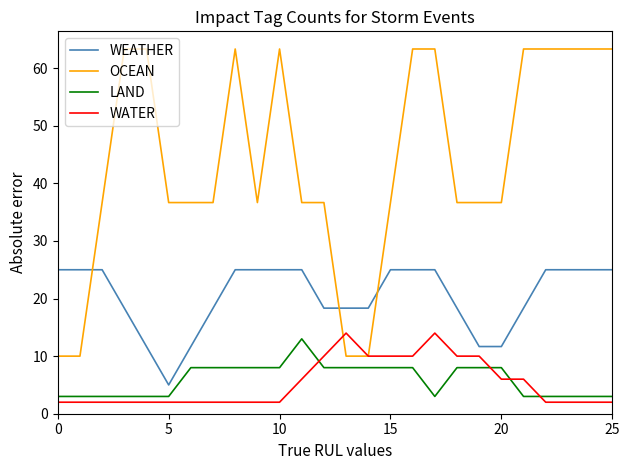

What is the label of the 8th point from the left?

7